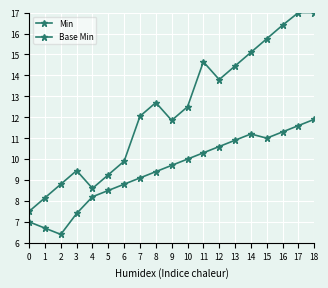

Count the number of categories in the chart.

19